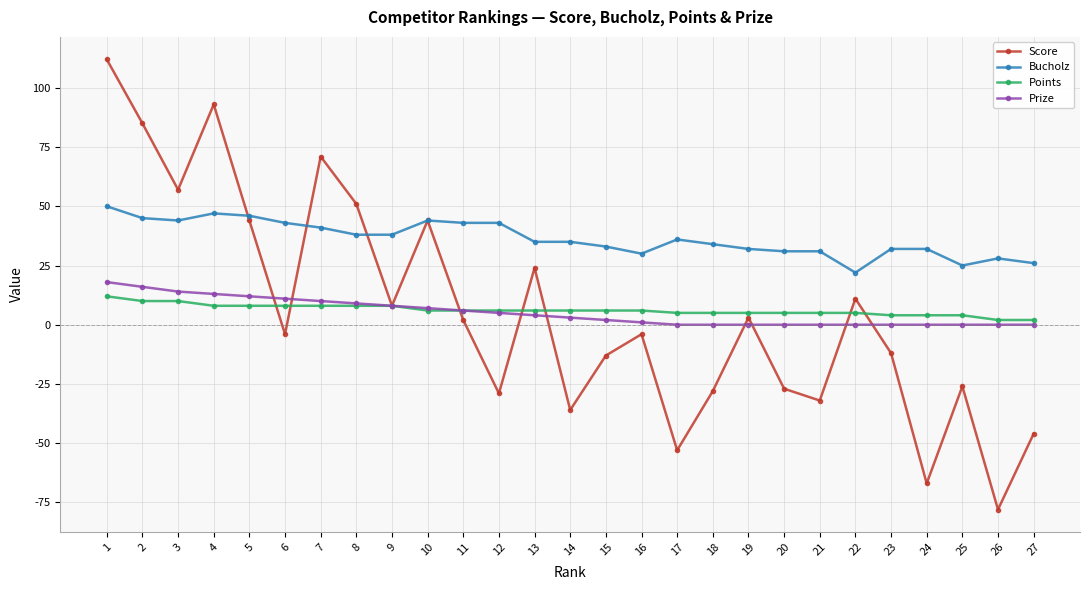

How many distinct data groups are displayed?

4